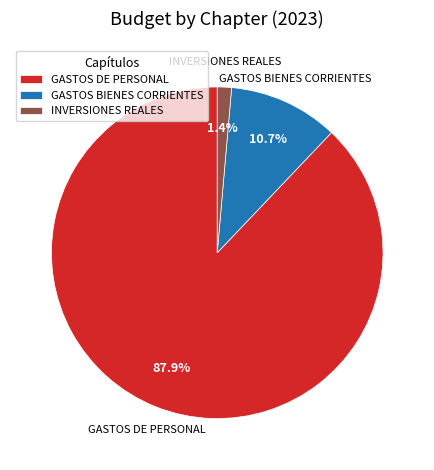

Rank the categories by value from highest to lowest.

GASTOS DE PERSONAL, GASTOS BIENES CORRIENTES, INVERSIONES REALES